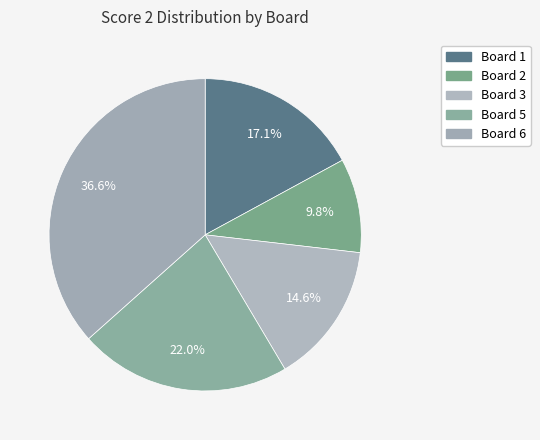

How many slices are in this pie chart?

5